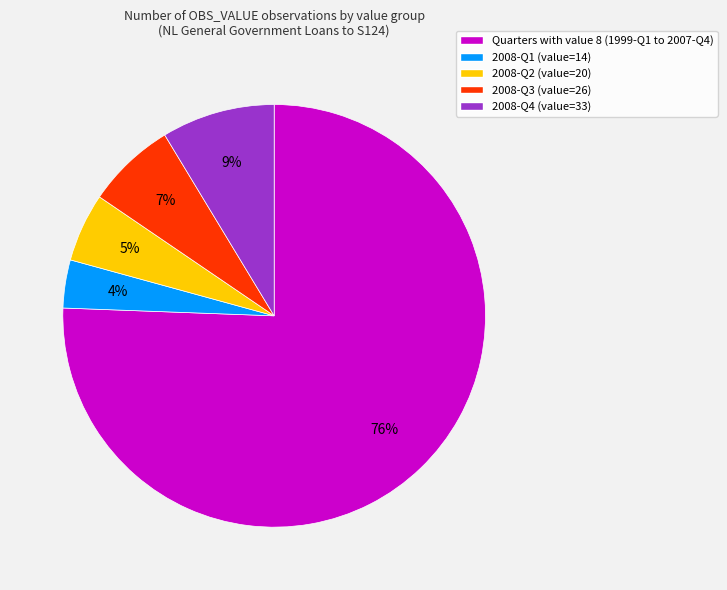

Is there a majority slice in this chart?

Yes